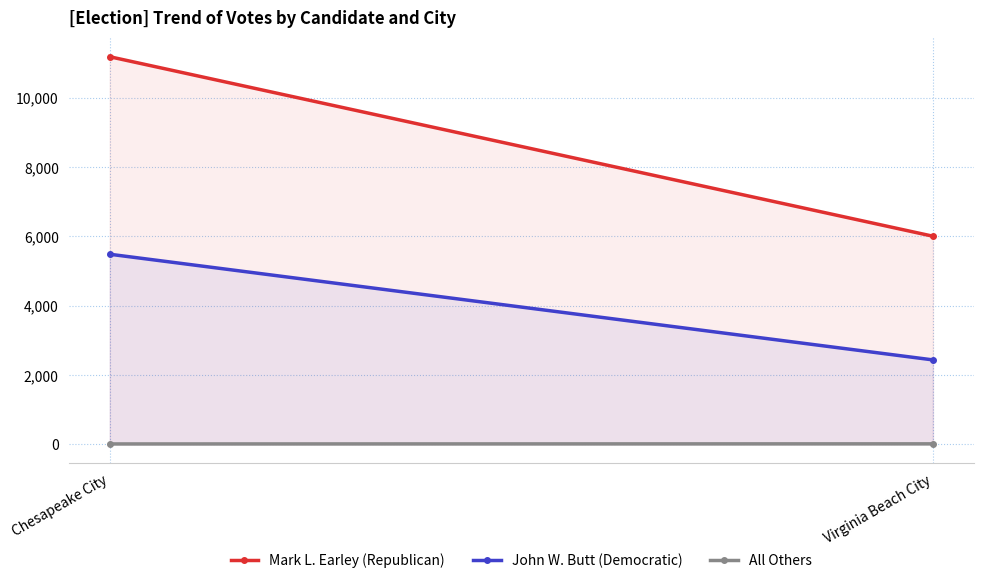

Which series changed the most between Chesapeake City and Virginia Beach City?

Mark L. Earley (Republican)